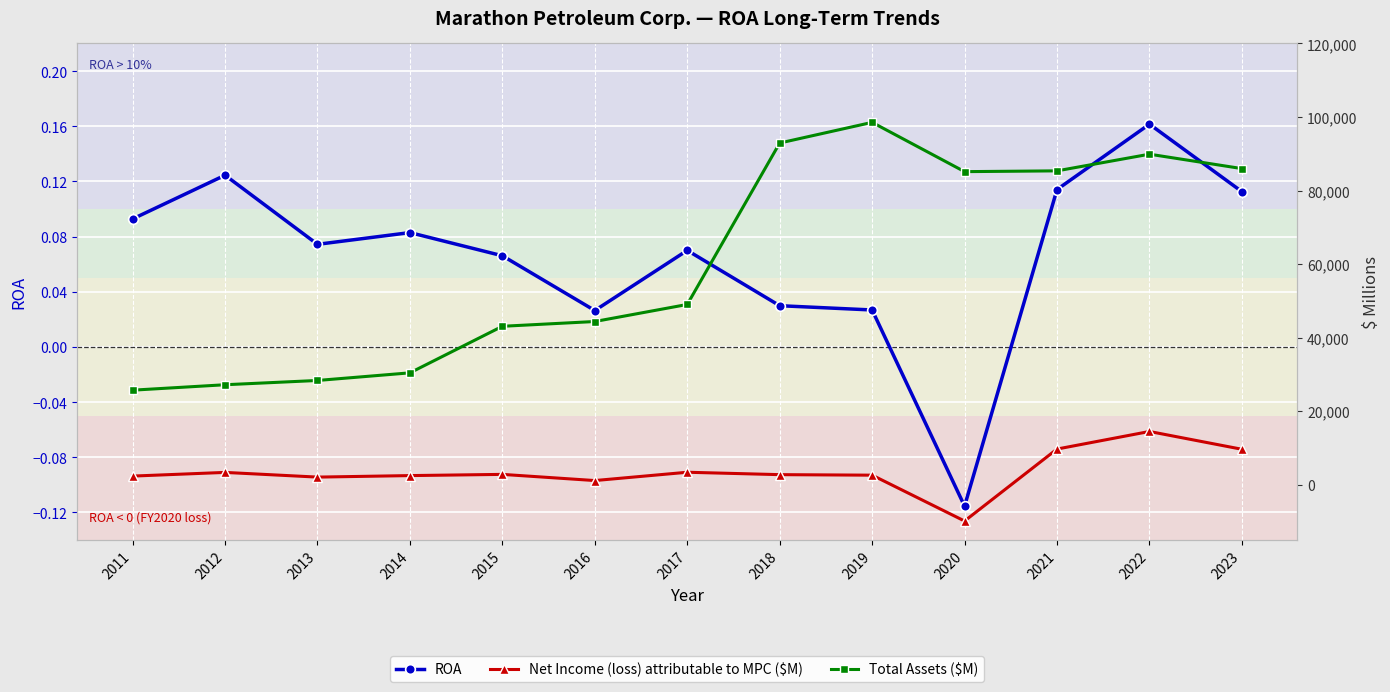

True or false: Net Income (loss) attributable to MPC ($M) and Total Assets ($M) intersect in this chart.

False